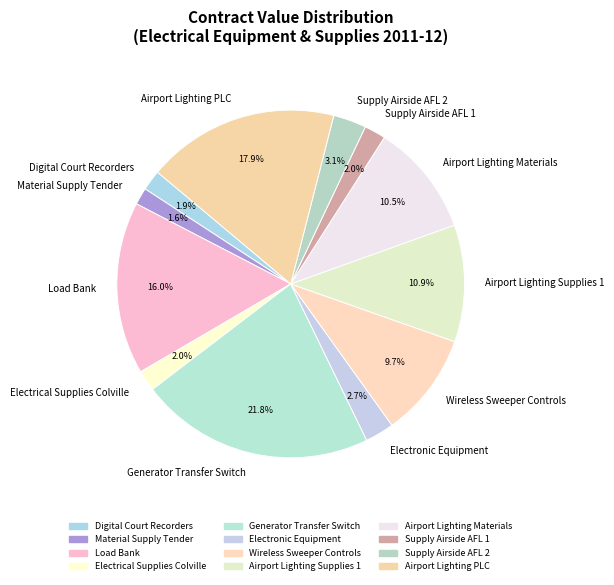

To the nearest percent, what is the difference between the largest and smallest slice percentages?

20%